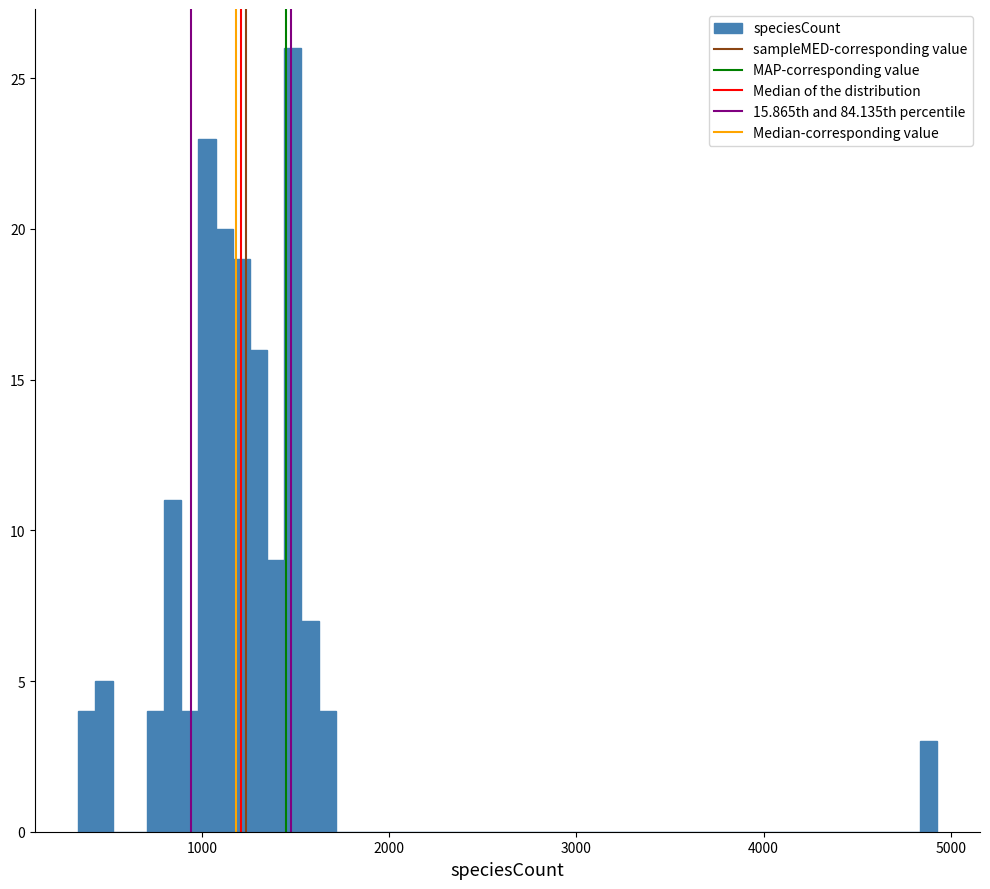

Read against the x-axis, roughly where is the centre of the tallest bar?

1500